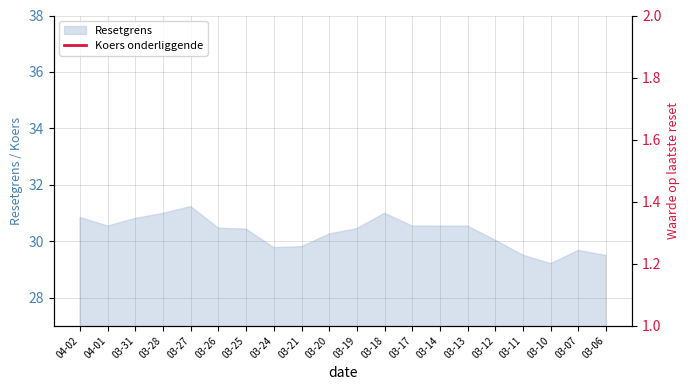

What is the minimum value shown in the chart?

1.1